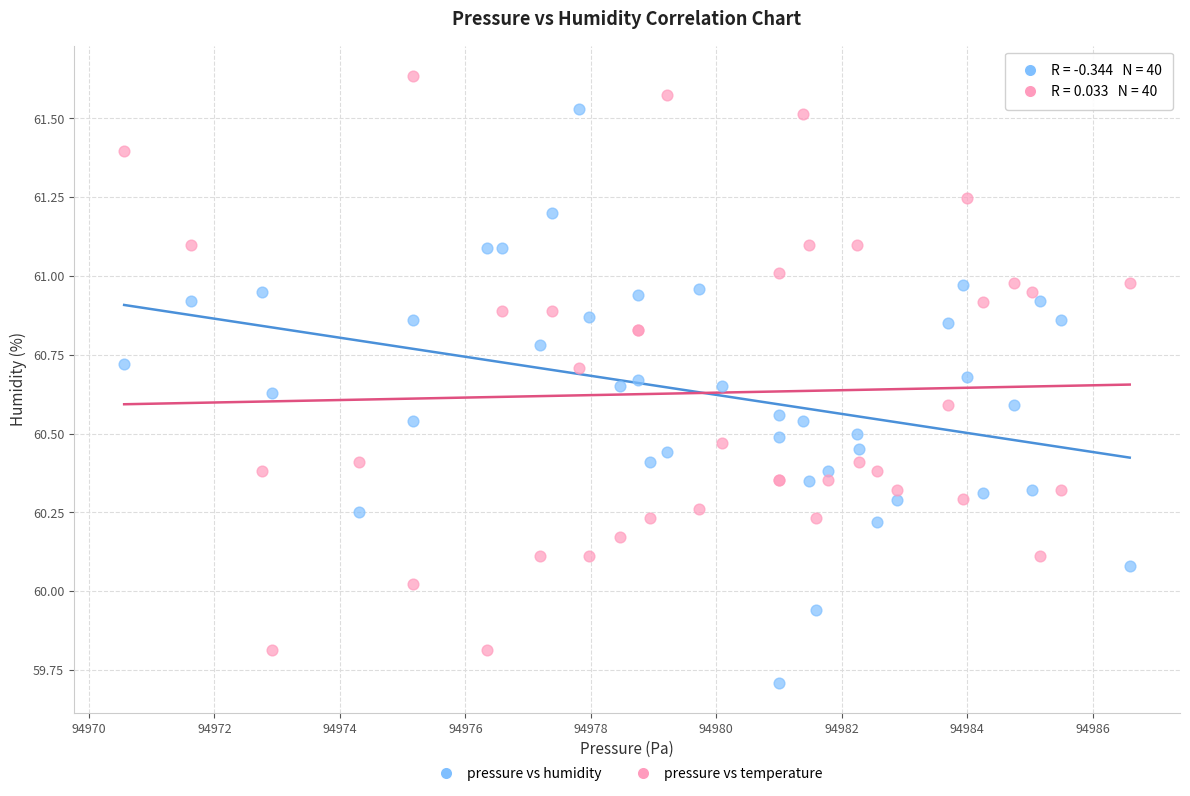

Which series contains the lowest Y value?

pressure vs humidity